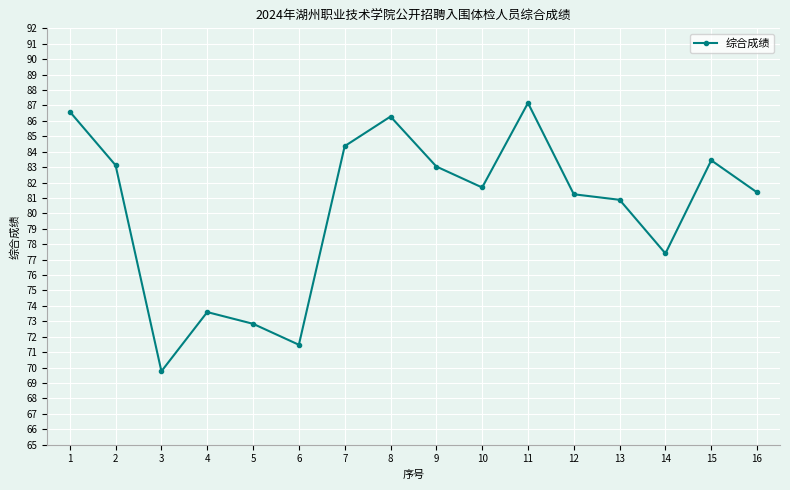

At which category does the chart reach its minimum across all series?

3